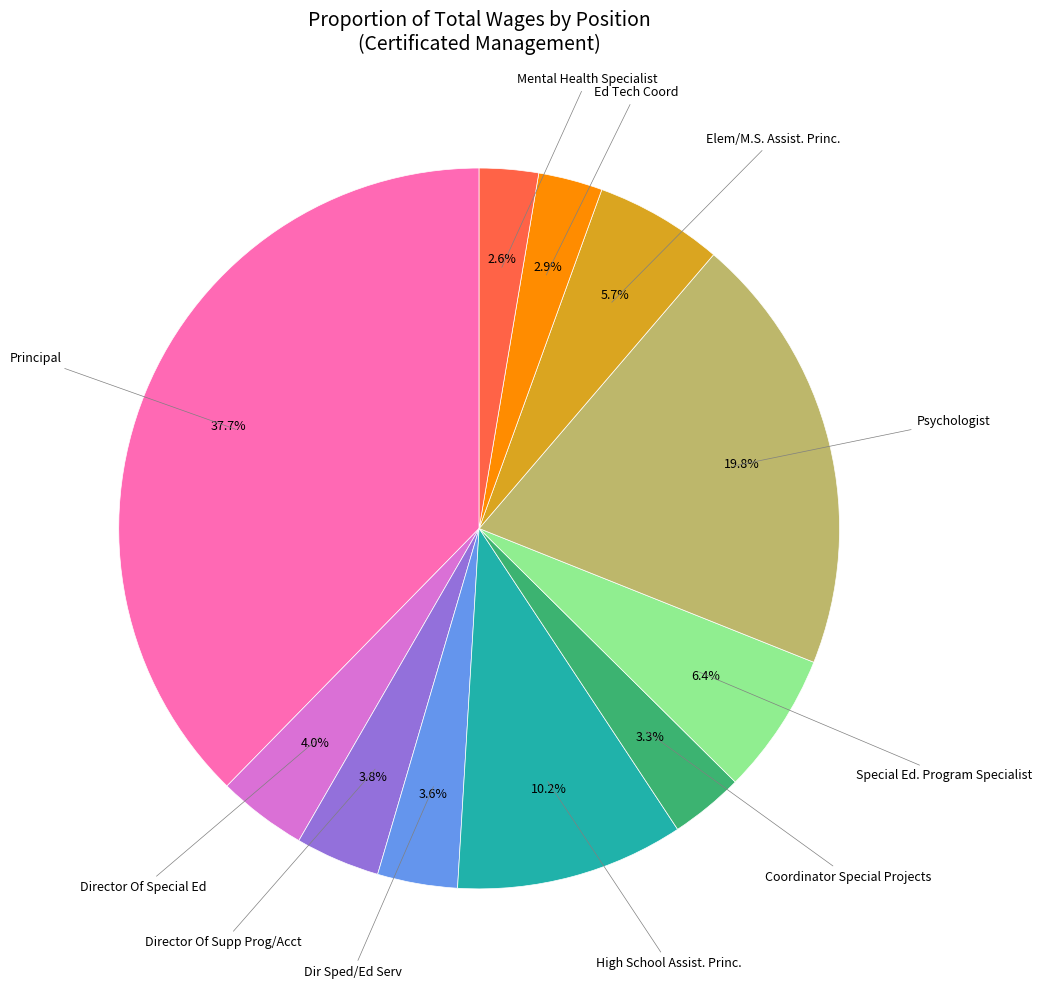

Is there a majority slice in this chart?

No